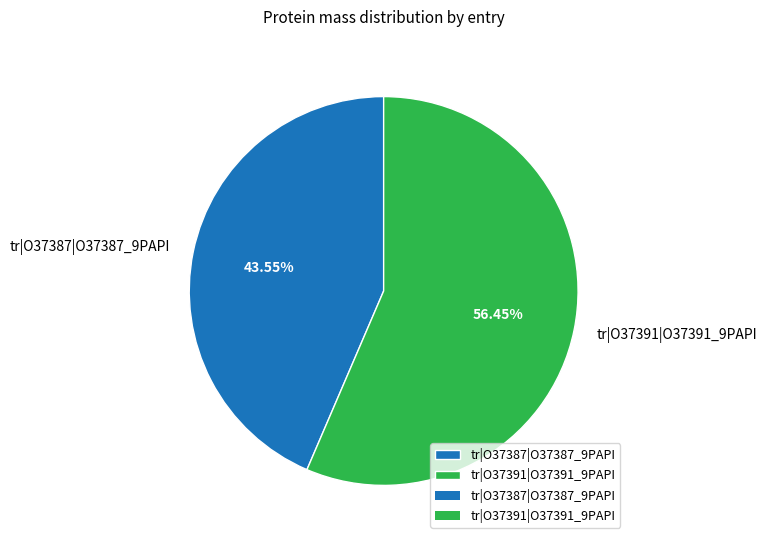

Is it true that tr|O37391|O37391_9PAPI is 49% of the pie?

False